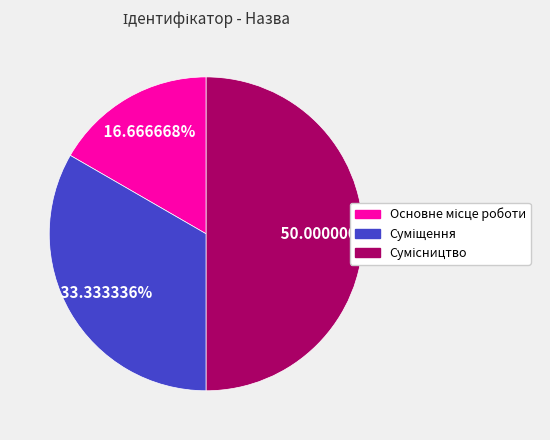

How many segments does this pie chart have?

3